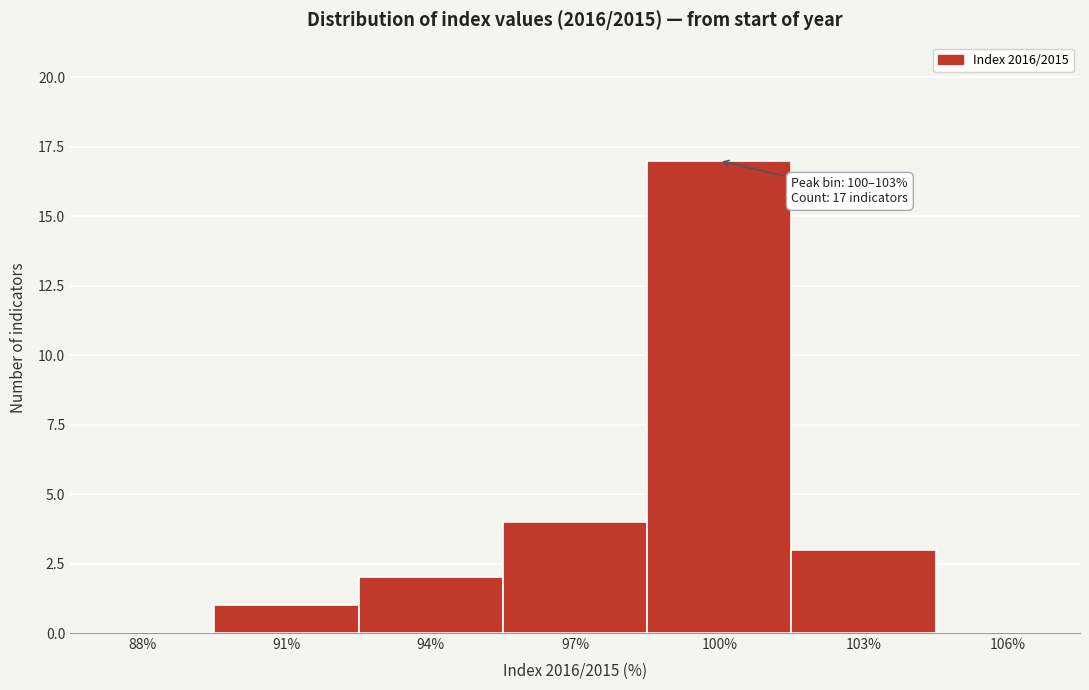

Reading left to right, what are all the values shown in this chart?

88%=0	91%=1	94%=2	97%=4	100%=17	103%=3	106%=0